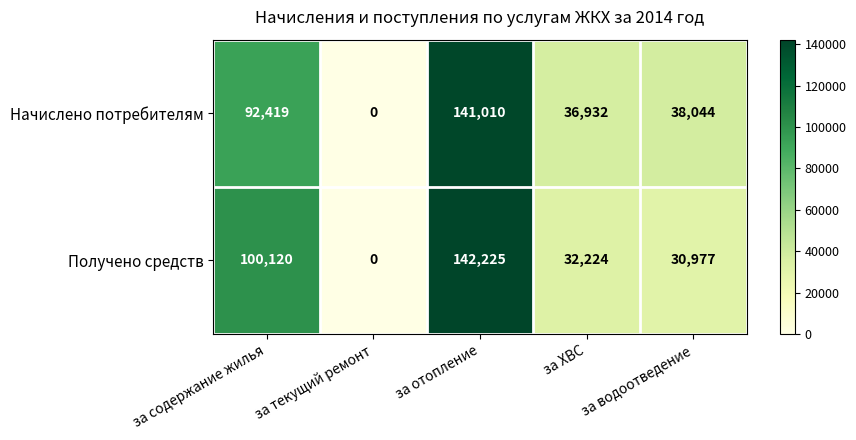

What is the difference between the maximum and second lowest values in the Начислено потребителям series?

104078